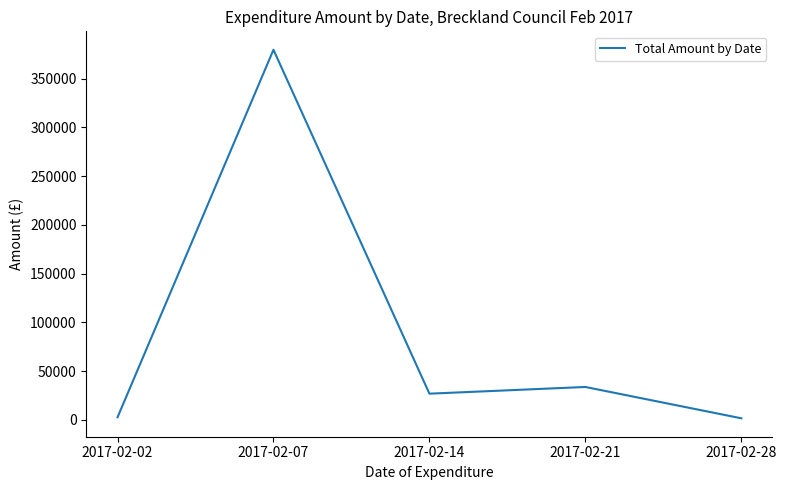

Count the number of categories in the chart.

5